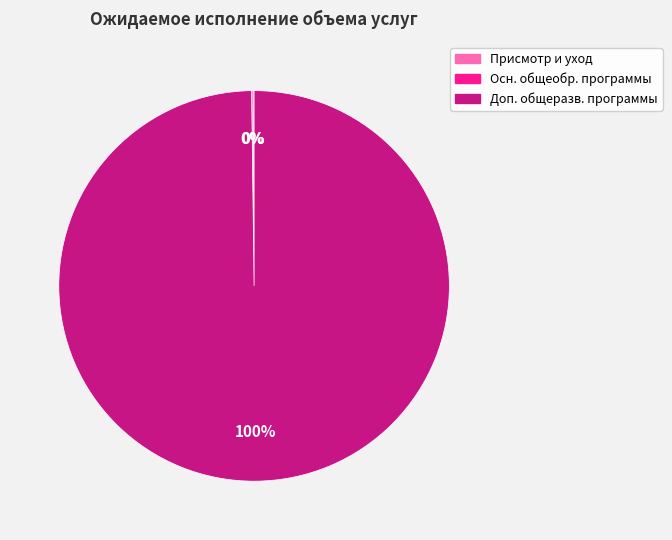

To the nearest percent, what is the difference between the largest and smallest slice percentages?

100%